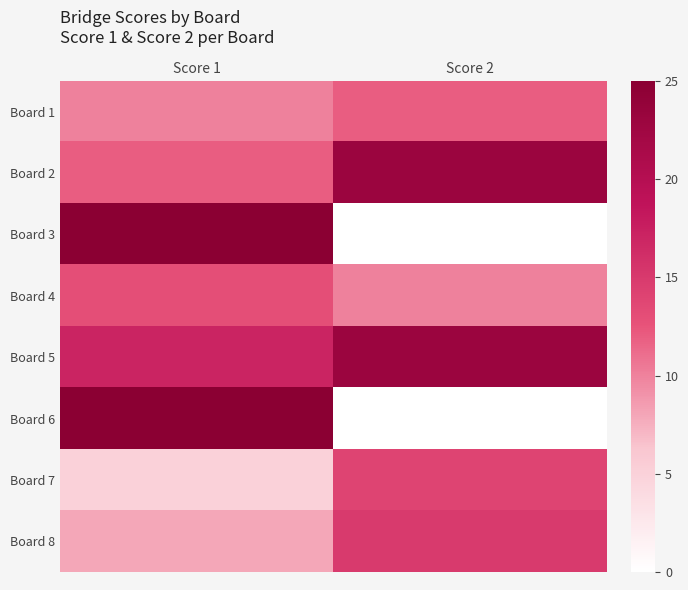

Reading left to right, list all the values displayed in this chart.

Board 1: Score 1=10	Score 2=12
Board 2: Score 1=12	Score 2=23
Board 3: Score 1=25	Score 2=0
Board 4: Score 1=13	Score 2=10
Board 5: Score 1=17	Score 2=23
Board 6: Score 1=25	Score 2=0
Board 7: Score 1=5	Score 2=14
Board 8: Score 1=8	Score 2=15